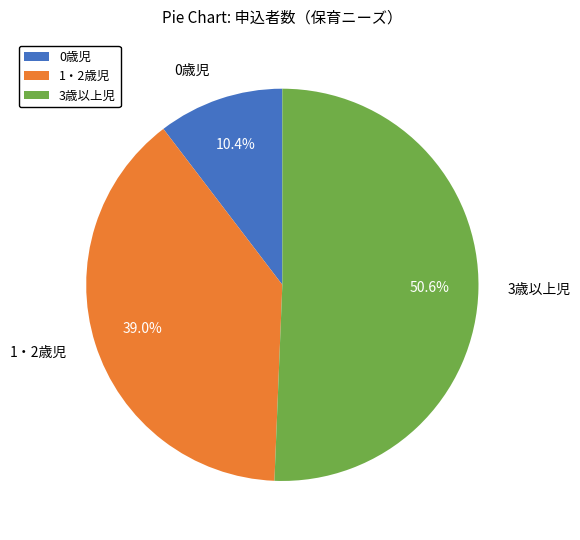

Count the number of slices in the pie.

3